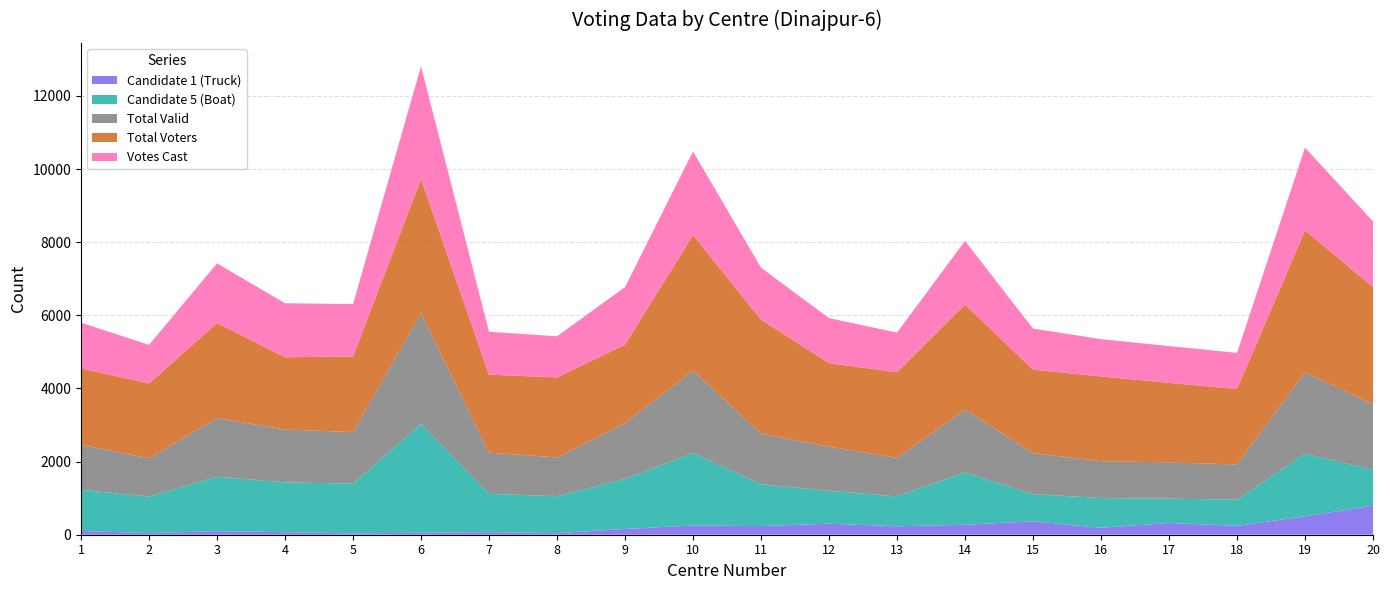

Reading left to right, list all the values displayed in this chart.

Candidate 1 (Truck): 1=103	2=45	3=98	4=69	5=39	6=53	7=71	8=43	9=158	10=253	11=235	12=302	13=230	14=273	15=366	16=190	17=322	18=243	19=503	20=794
Candidate 5 (Boat): 1=1122	2=1000	3=1489	4=1362	5=1360	6=2973	7=1048	8=1010	9=1367	10=1987	11=1143	12=900	13=818	14=1434	15=744	16=813	17=664	18=716	19=1712	20=986
Total Valid: 1=1232	2=1045	3=1606	4=1443	5=1409	6=3037	7=1127	8=1060	9=1530	10=2255	11=1388	12=1208	13=1055	14=1717	15=1123	16=1008	17=991	18=964	19=2228	20=1792
Total Voters: 1=2091	2=2047	3=2599	4=1979	5=2068	6=3668	7=2132	8=2190	9=2144	10=3702	11=3115	12=2284	13=2342	14=2873	15=2280	16=2319	17=2177	18=2062	19=3882	20=3200
Votes Cast: 1=1252	2=1055	3=1630	4=1478	5=1432	6=3082	7=1174	8=1124	9=1573	10=2287	11=1423	12=1231	13=1082	14=1740	15=1125	16=1019	17=1007	18=988	19=2262	20=1797